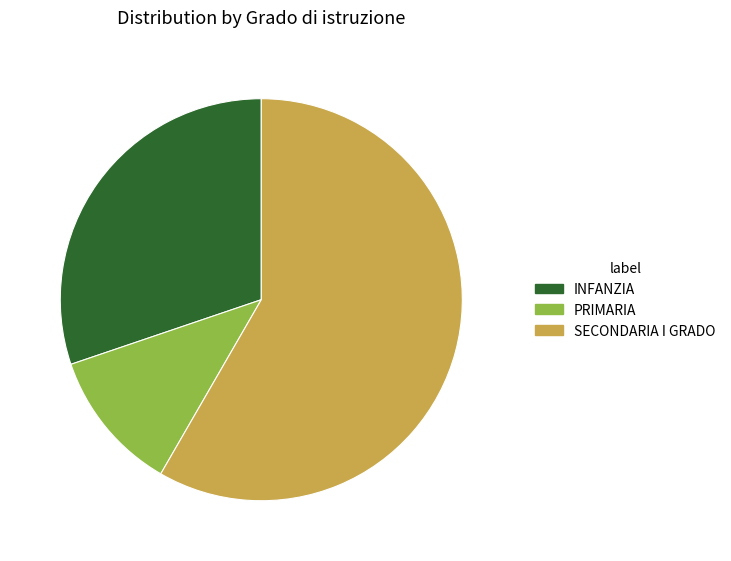

What is the smallest slice in the pie chart?

PRIMARIA